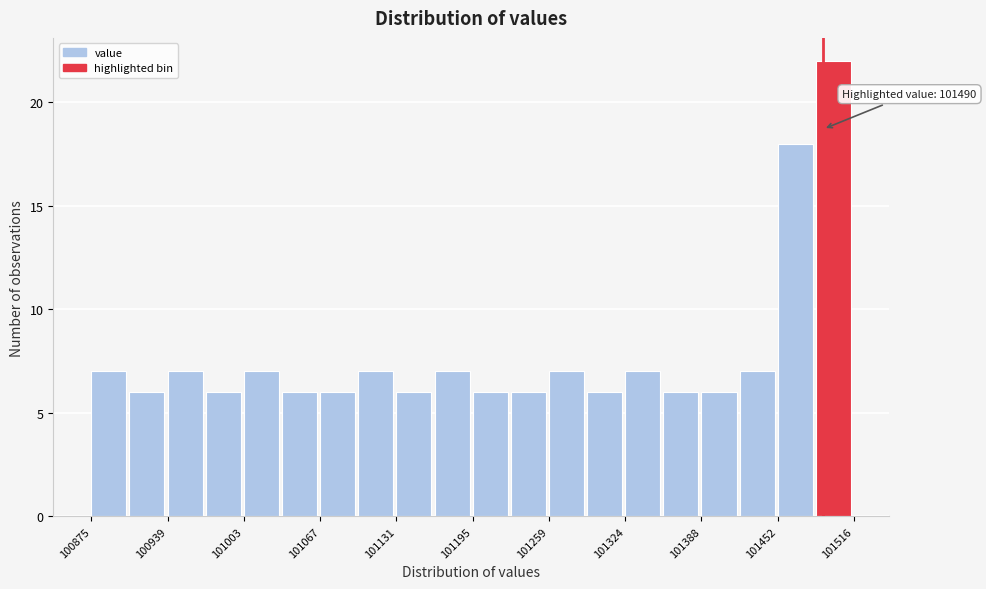

Read against the x-axis, roughly where is the centre of the tallest bar?

101500